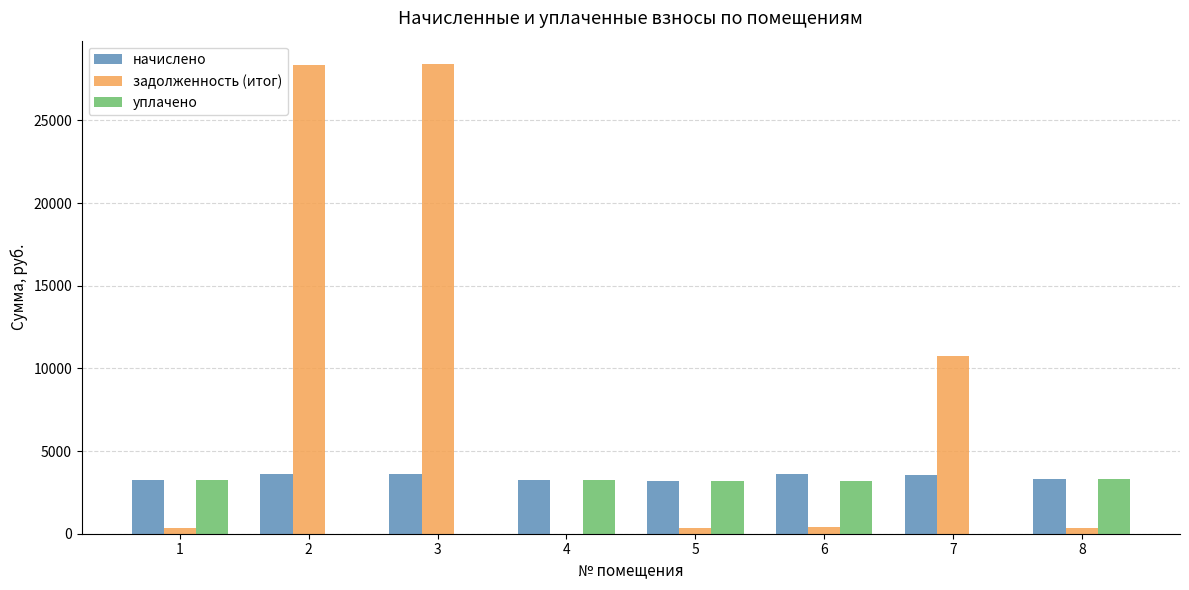

How many groups of bars are there?

8